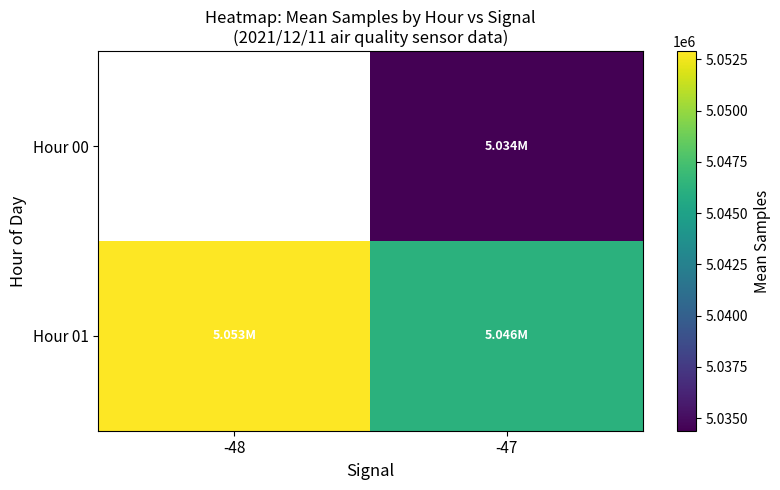

List the series in order of their peak value, lowest first.

Hour 00, Hour 01